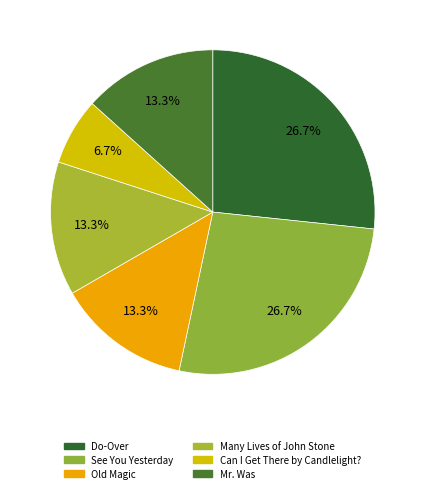

What is the smallest slice in the pie chart?

Can I Get There by Candlelight?